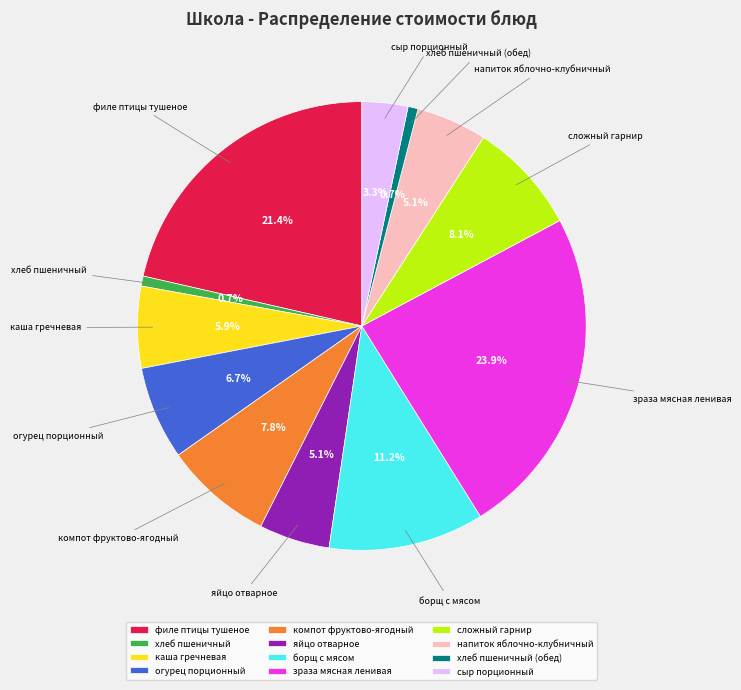

Is it true that филе птицы тушеное is 16% of the pie?

False